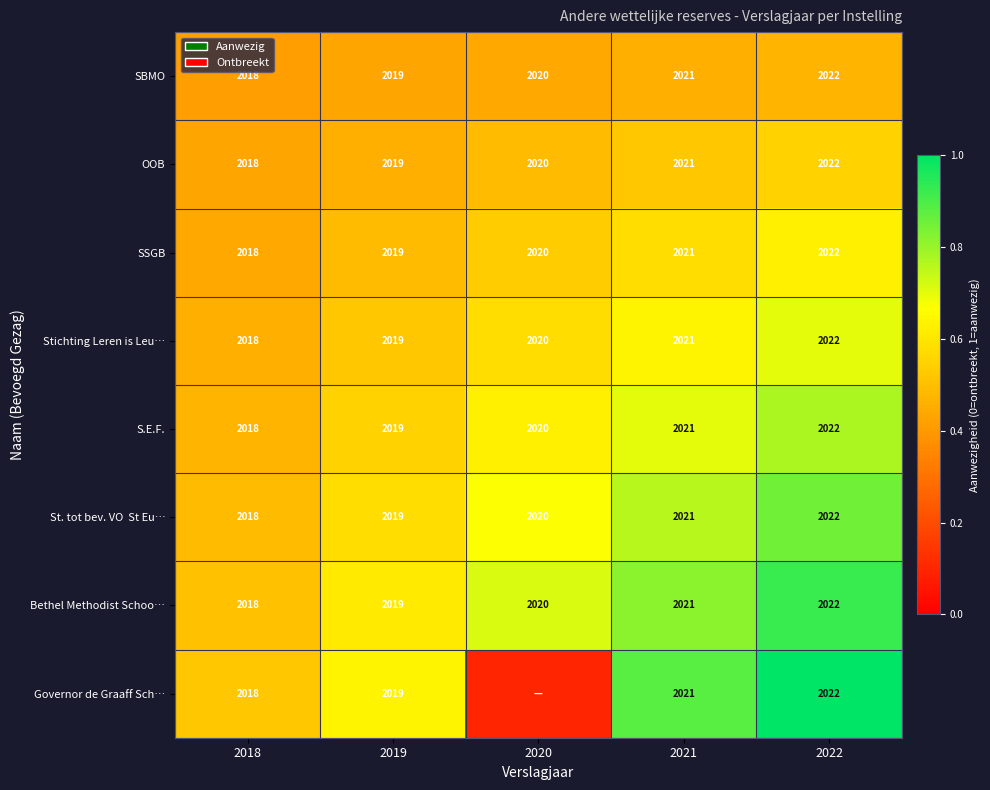

What is the maximum value for S.E.F.?

2022.0